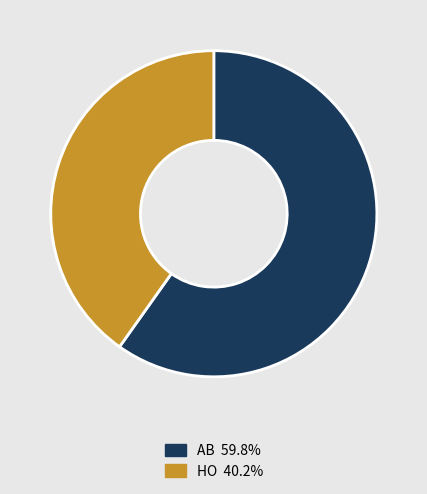

Rank the categories by value from highest to lowest.

AB, HO